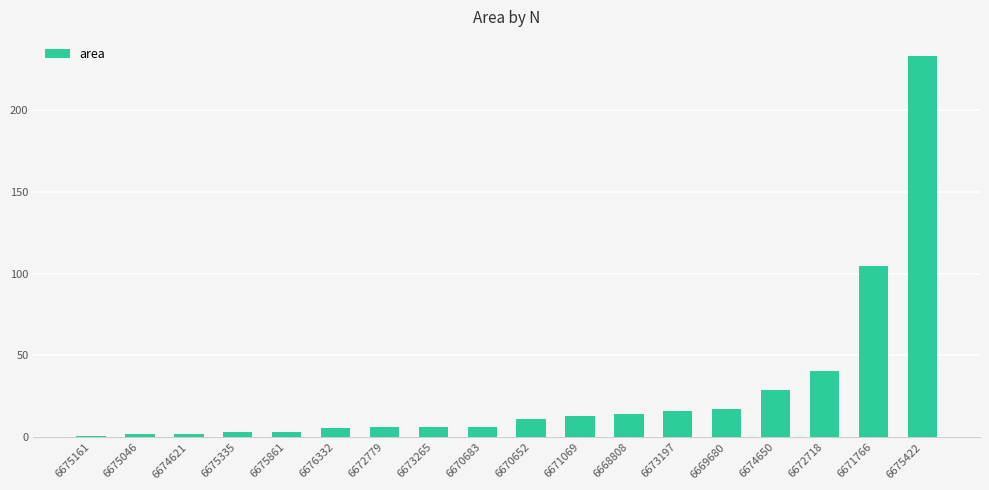

Count the number of categories in the chart.

18